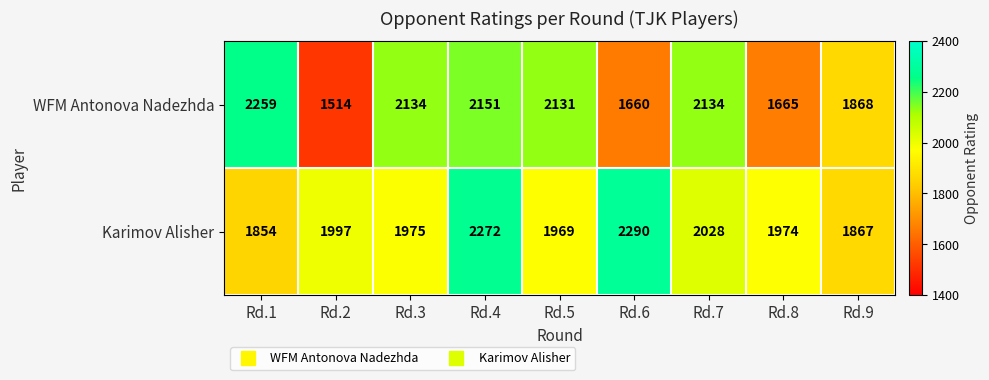

What is the difference between the Karimov Alisher values at Rd.8 and Rd.9?

107